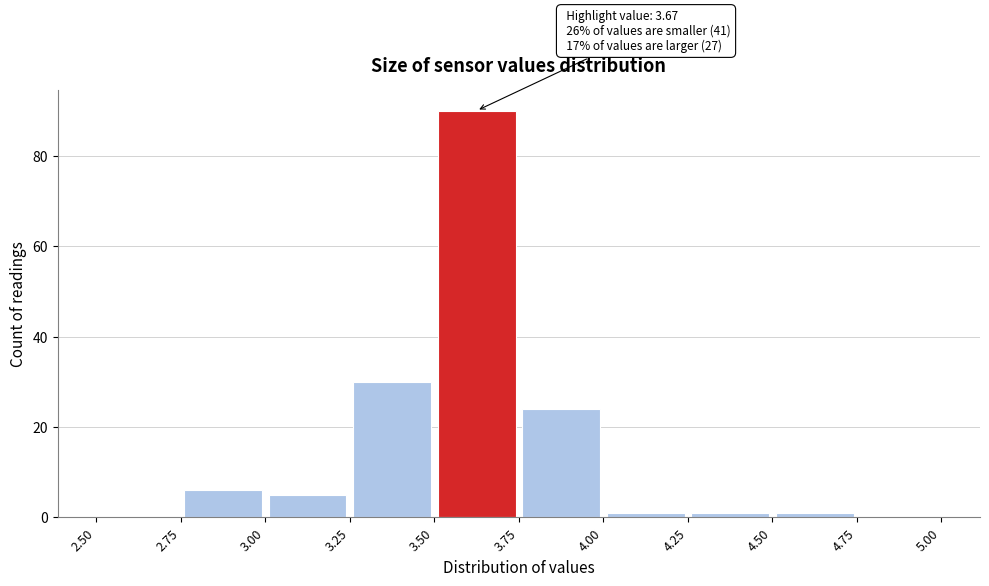

Over which range of the x-axis is the bar tallest?

3.50 to 3.75